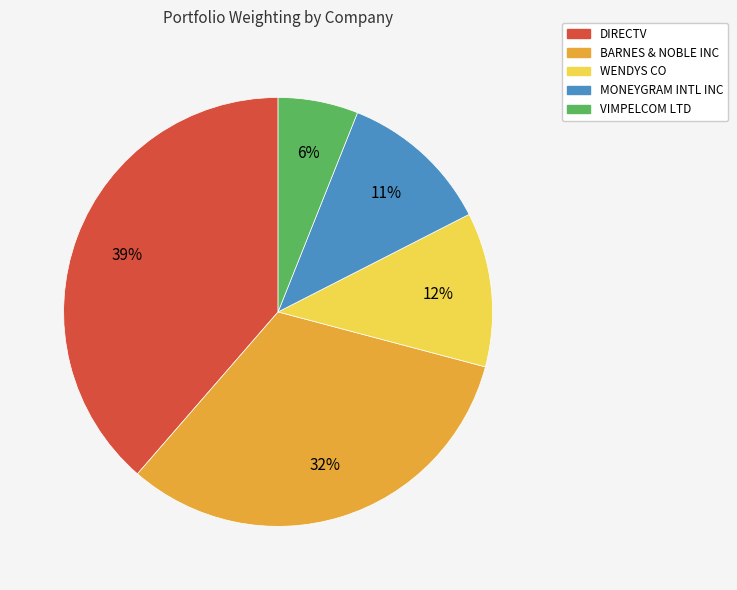

To the nearest percent, what percentage of the pie is VIMPELCOM LTD?

6%